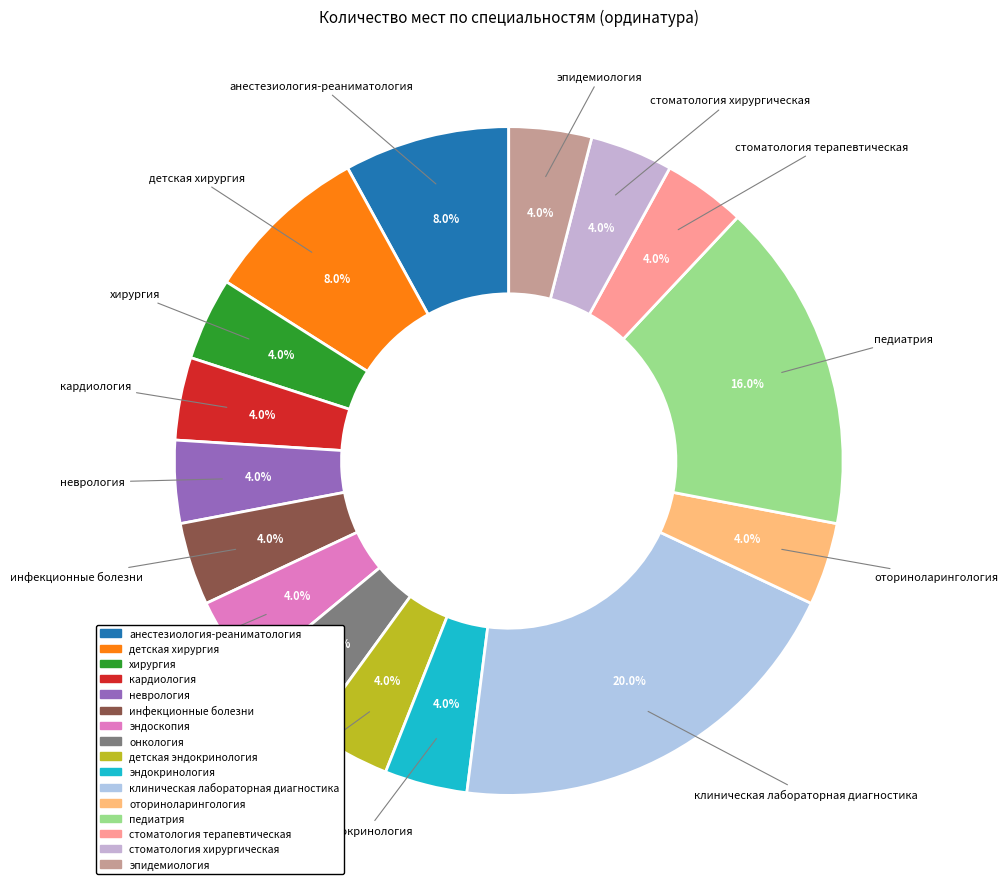

How many segments does this pie chart have?

16